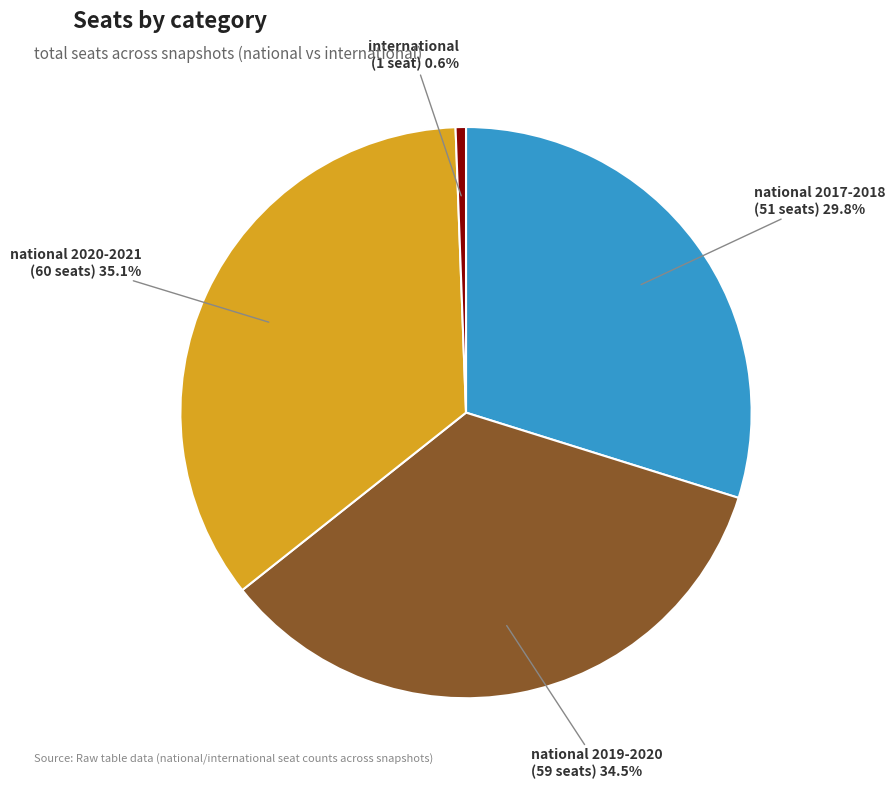

Count the number of slices in the pie.

4